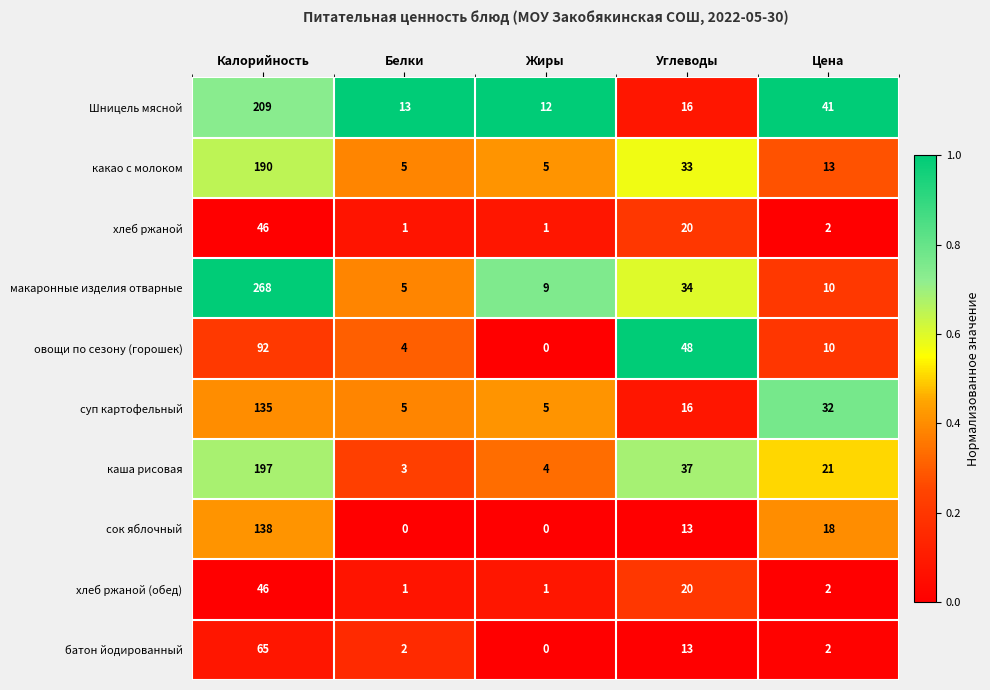

Which category has the highest value across all series?

Калорийность